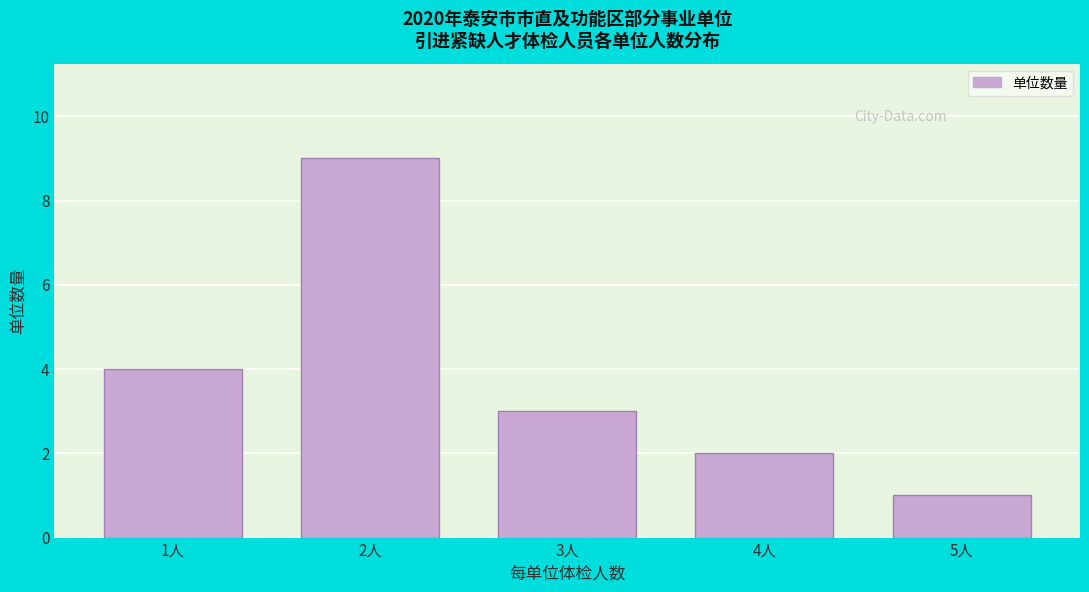

Reading right to left, what are all the values shown in this chart?

1	2	3	9	4